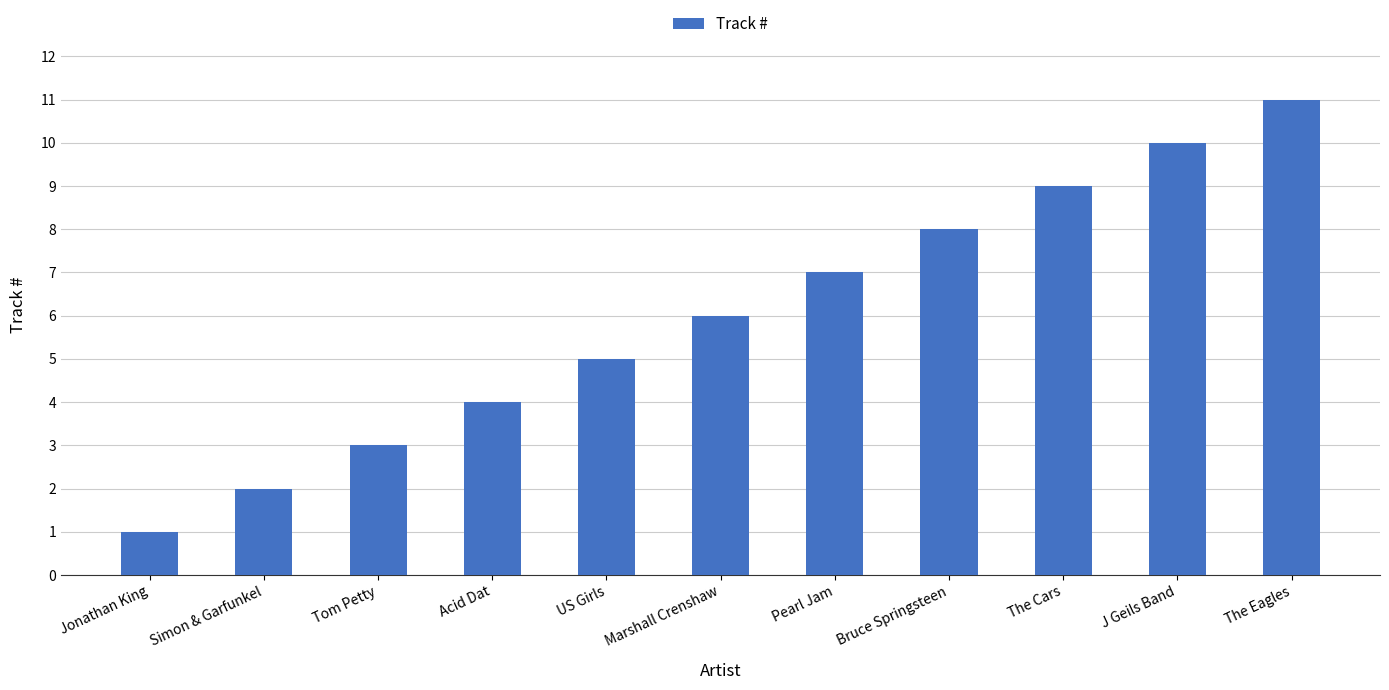

Reading left to right, what are all the values shown in this chart?

Jonathan King=1	Simon & Garfunkel=2	Tom Petty=3	Acid Dat=4	US Girls=5	Marshall Crenshaw=6	Pearl Jam=7	Bruce Springsteen=8	The Cars=9	J Geils Band=10	The Eagles=11